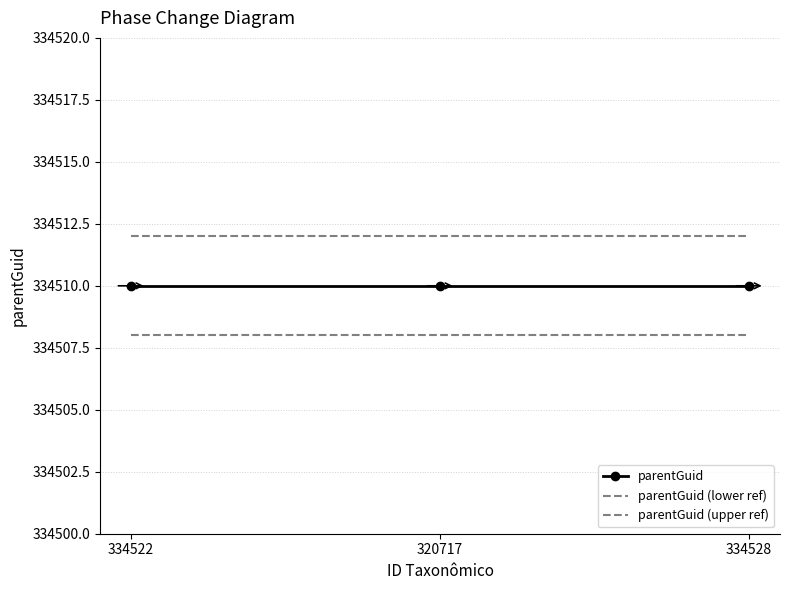

Reading left to right, extract all data points from this chart.

parentGuid: 334522=334510	320717=334510	334528=334510
parentGuid (lower ref): 334522=334508	320717=334508	334528=334508
parentGuid (upper ref): 334522=334512	320717=334512	334528=334512